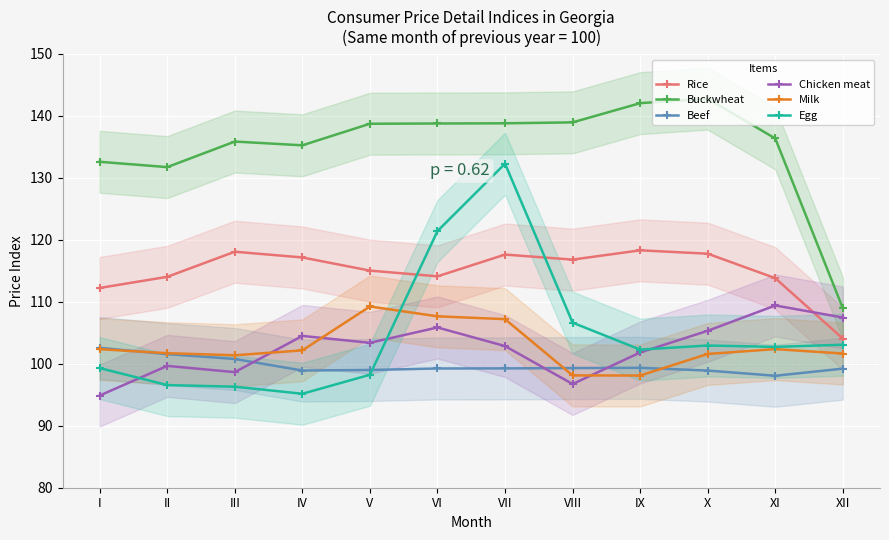

Reading left to right, list all the values displayed in this chart.

Rice: I=112.2	II=114.0	III=118.1	IV=117.2	V=115.0	VI=114.1	VII=117.6	VIII=116.8	IX=118.3	X=117.8	XI=113.8	XII=104.1
Buckwheat: I=132.6	II=131.7	III=135.9	IV=135.3	V=138.7	VI=138.8	VII=138.8	VIII=139.0	IX=142.1	X=142.8	XI=136.4	XII=109.0
Beef: I=102.6	II=101.6	III=100.8	IV=98.9	V=99.0	VI=99.2	VII=99.3	VIII=99.3	IX=99.3	X=98.9	XI=98.1	XII=99.2
Chicken meat: I=94.9	II=99.7	III=98.7	IV=104.5	V=103.4	VI=105.9	VII=102.9	VIII=96.7	IX=101.8	X=105.3	XI=109.4	XII=107.5
Milk: I=102.4	II=101.7	III=101.4	IV=102.2	V=109.3	VI=107.7	VII=107.2	VIII=98.1	IX=98.1	X=101.6	XI=102.4	XII=101.7
Egg: I=99.3	II=96.6	III=96.3	IV=95.2	V=98.2	VI=121.4	VII=132.3	VIII=106.6	IX=102.3	X=103.0	XI=102.7	XII=103.1